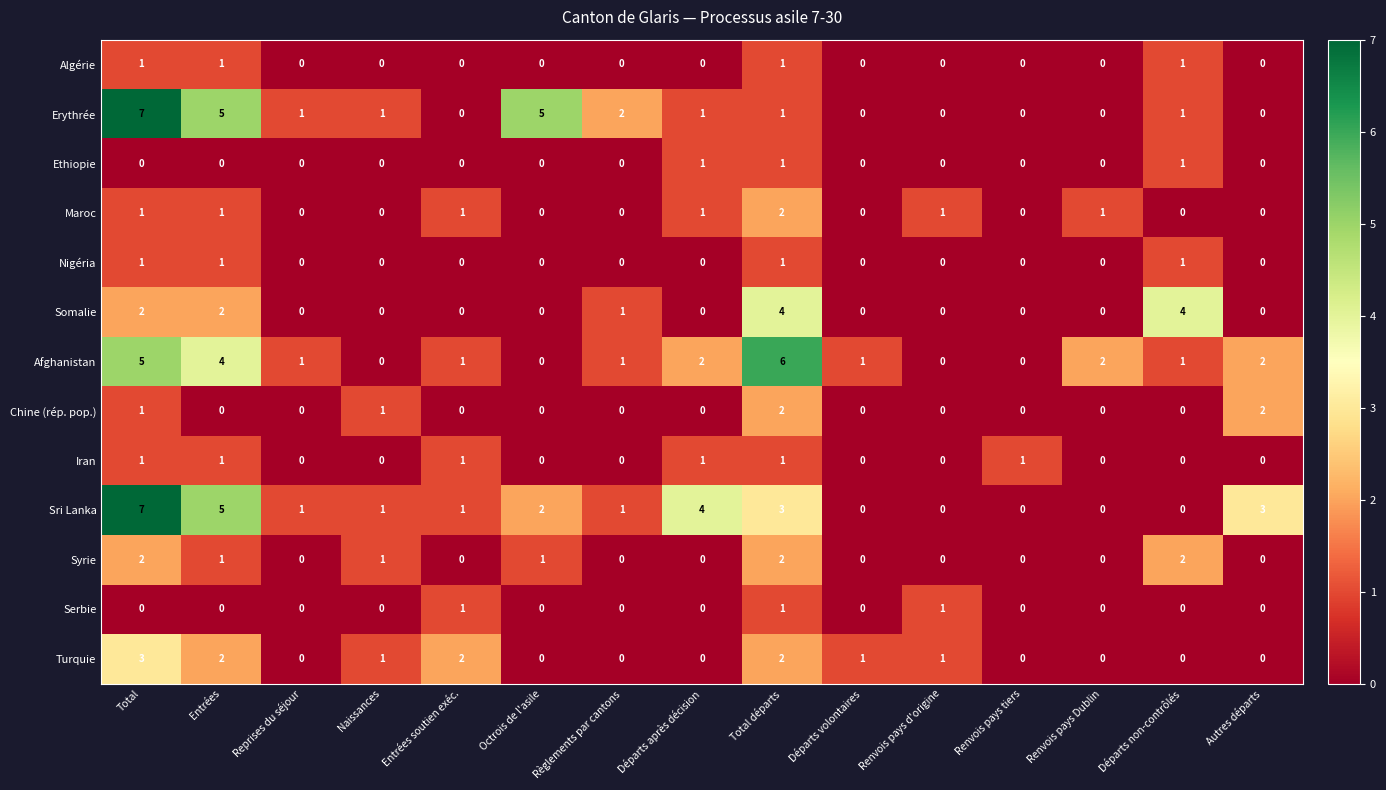

True or false: Chine (rép. pop.) has a value of 1 at Naissances.

True